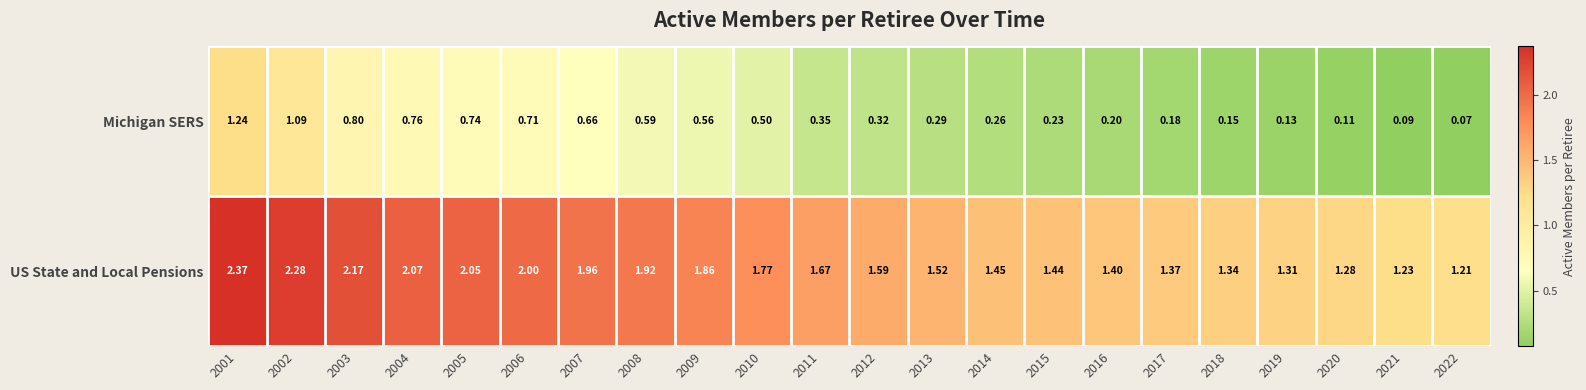

Which series changed the most between 2009 and 2020?

US State and Local Pensions